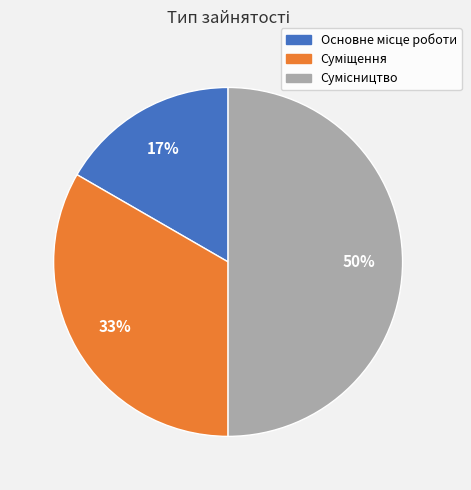

To the nearest percent, what is the average slice percentage?

33%